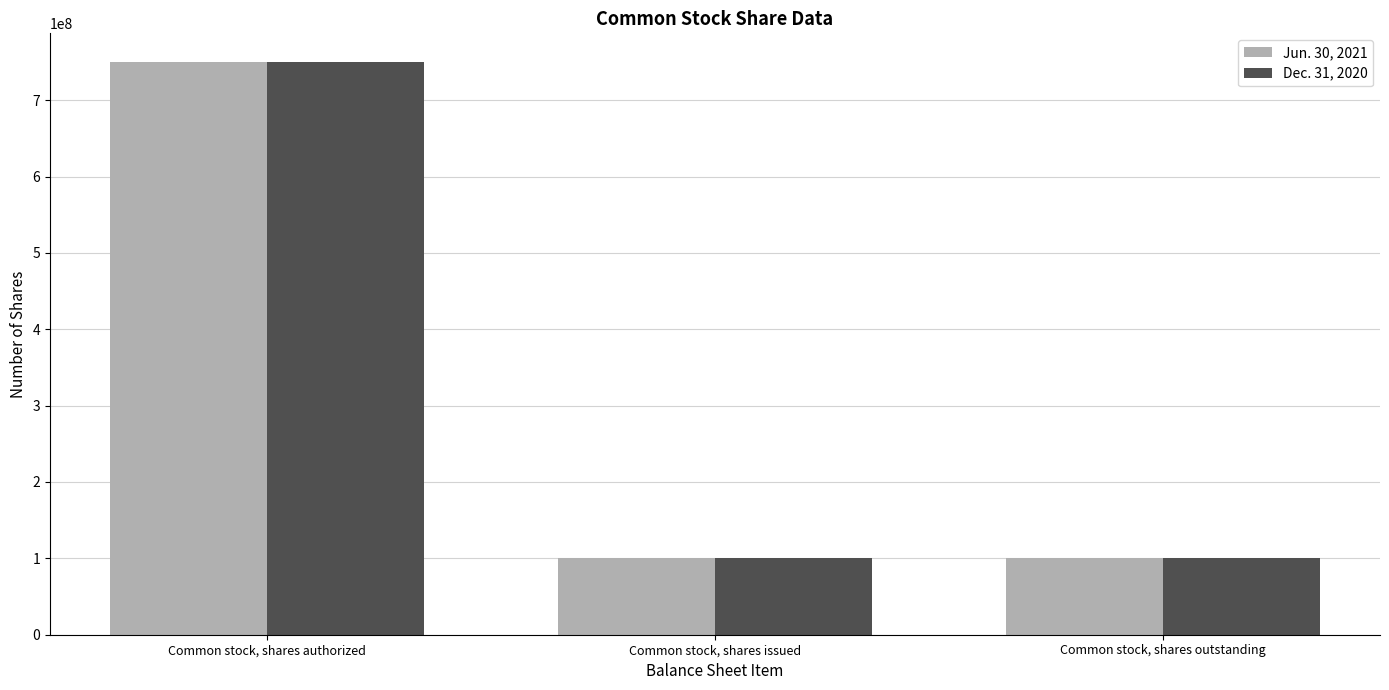

Reading left to right, extract all data points from this chart.

Jun. 30, 2021: Common stock, shares authorized=750000000	Common stock, shares issued=100000000	Common stock, shares outstanding=100000000
Dec. 31, 2020: Common stock, shares authorized=750000000	Common stock, shares issued=100000000	Common stock, shares outstanding=100000000